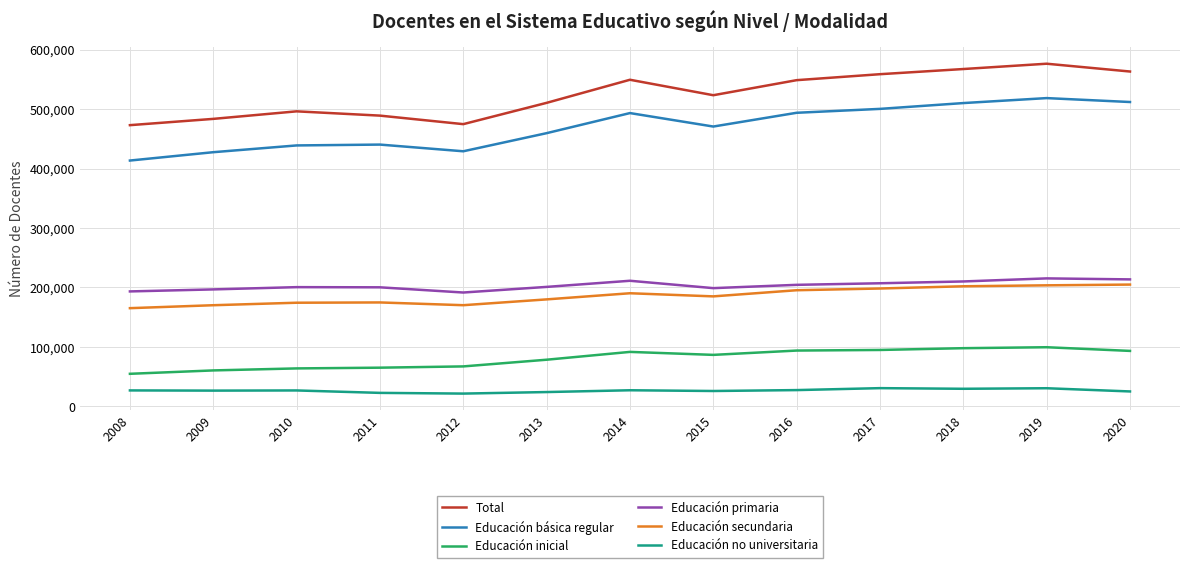

Is it true that Total equals 474662 at 2012?

True